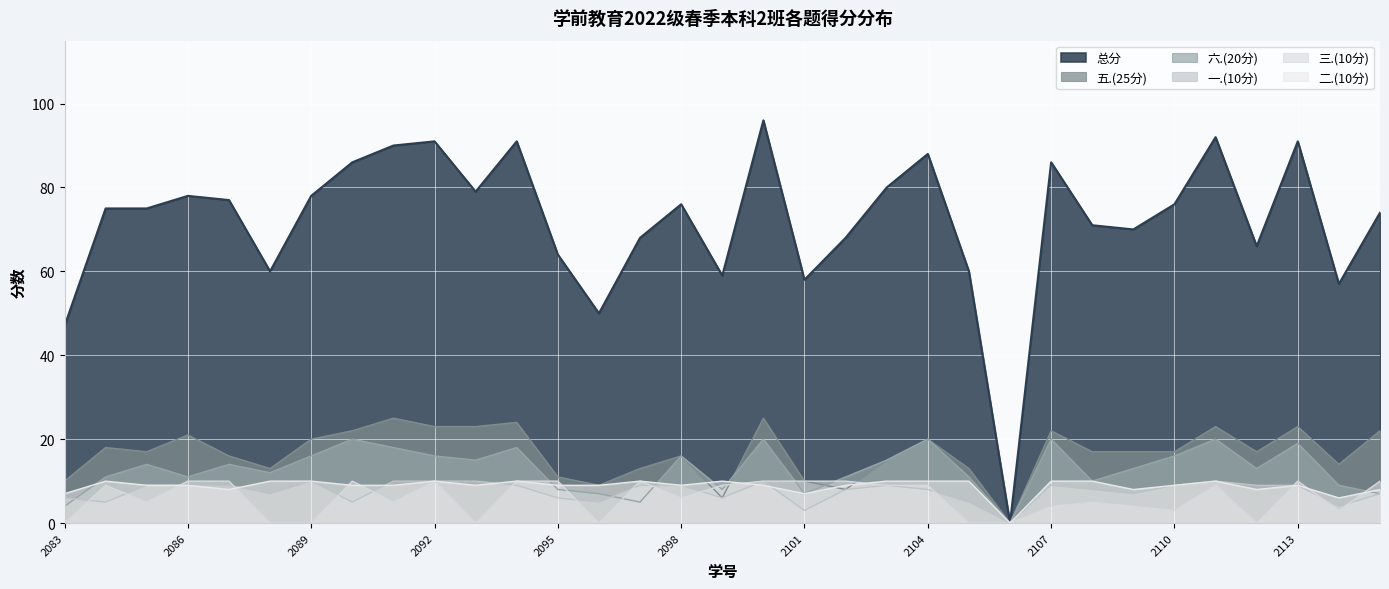

What is the spread (max minus min) of values at 2022162105?

60